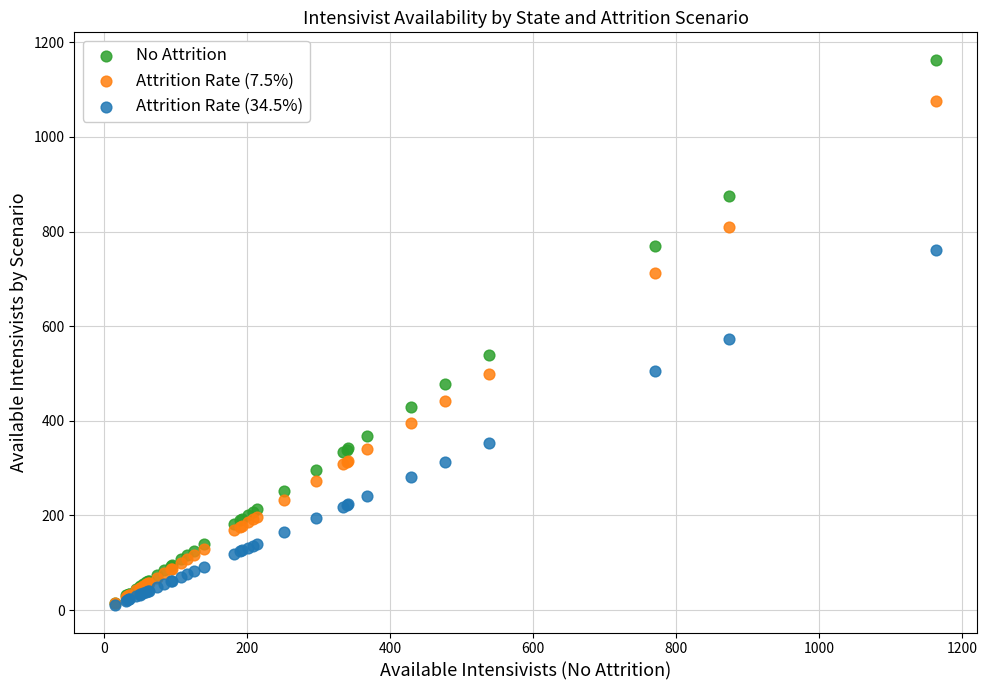

In the No Attrition series, what Y value is closest to 589?

538.4